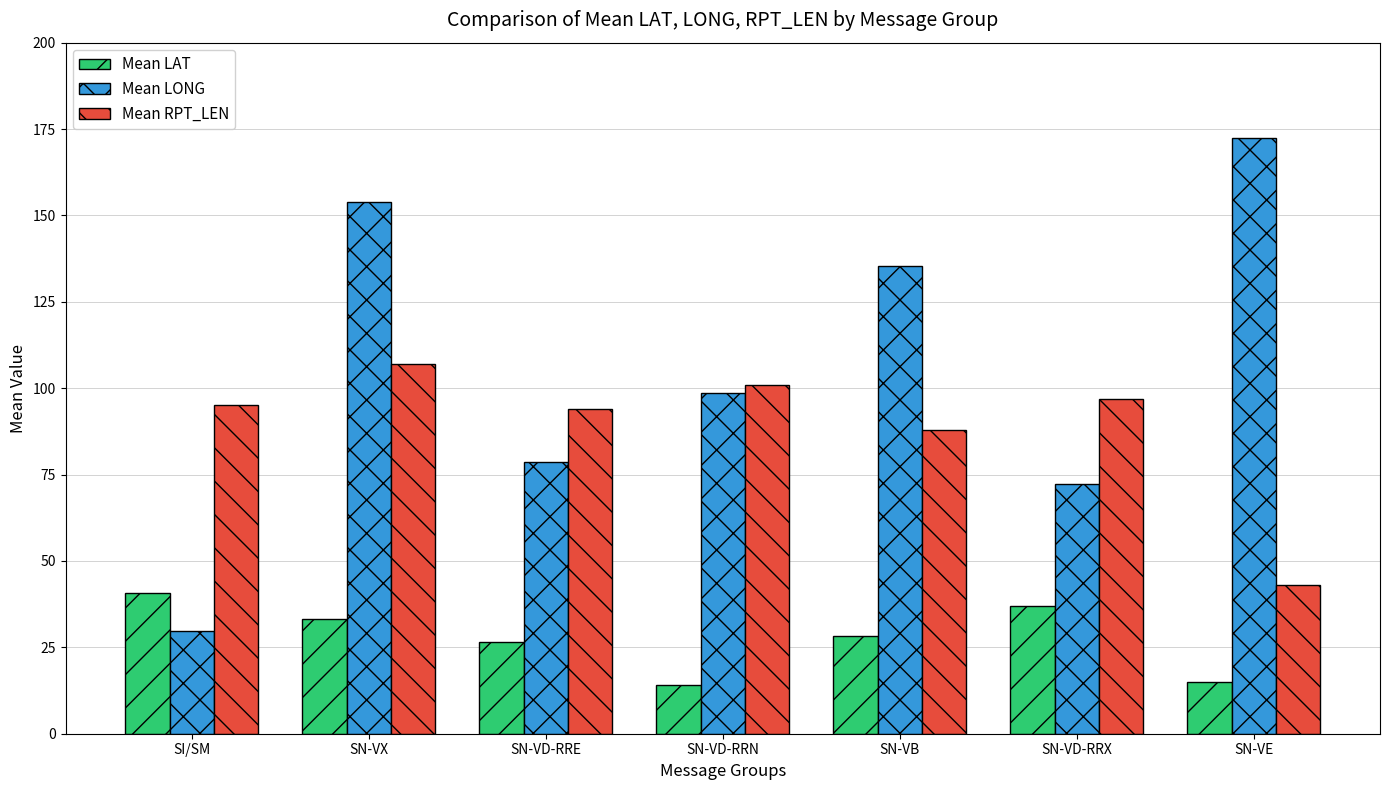

What are all the series names shown in the legend?

Mean LAT, Mean LONG, Mean RPT_LEN